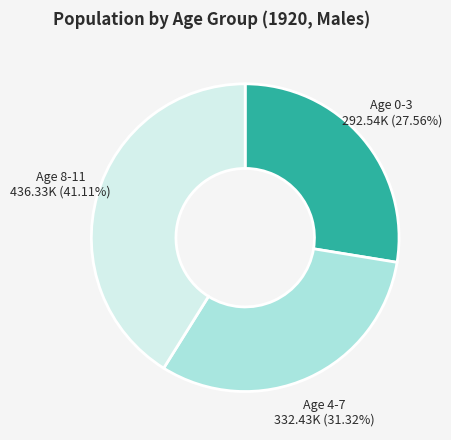

Which has a higher value, Age 4-7 or Age 0-3?

Age 4-7